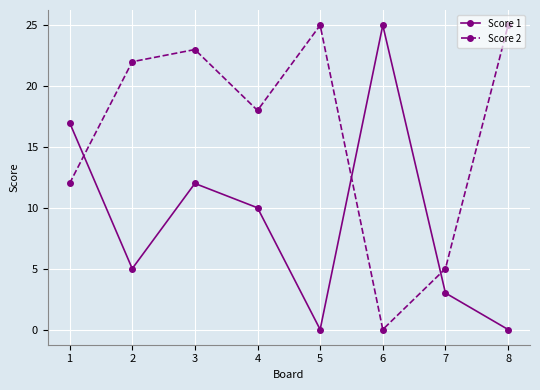

Which series has the largest total across all categories?

Score 2